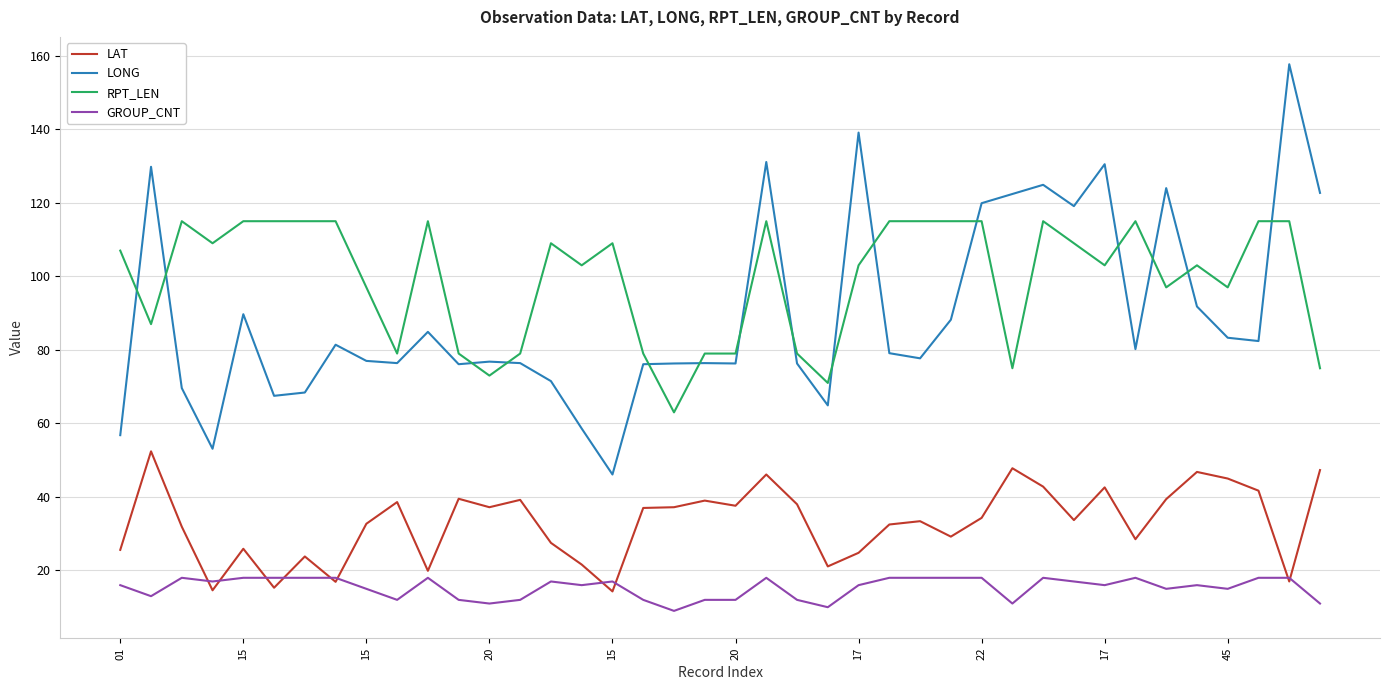

Which series has the largest total across all categories?

RPT_LEN